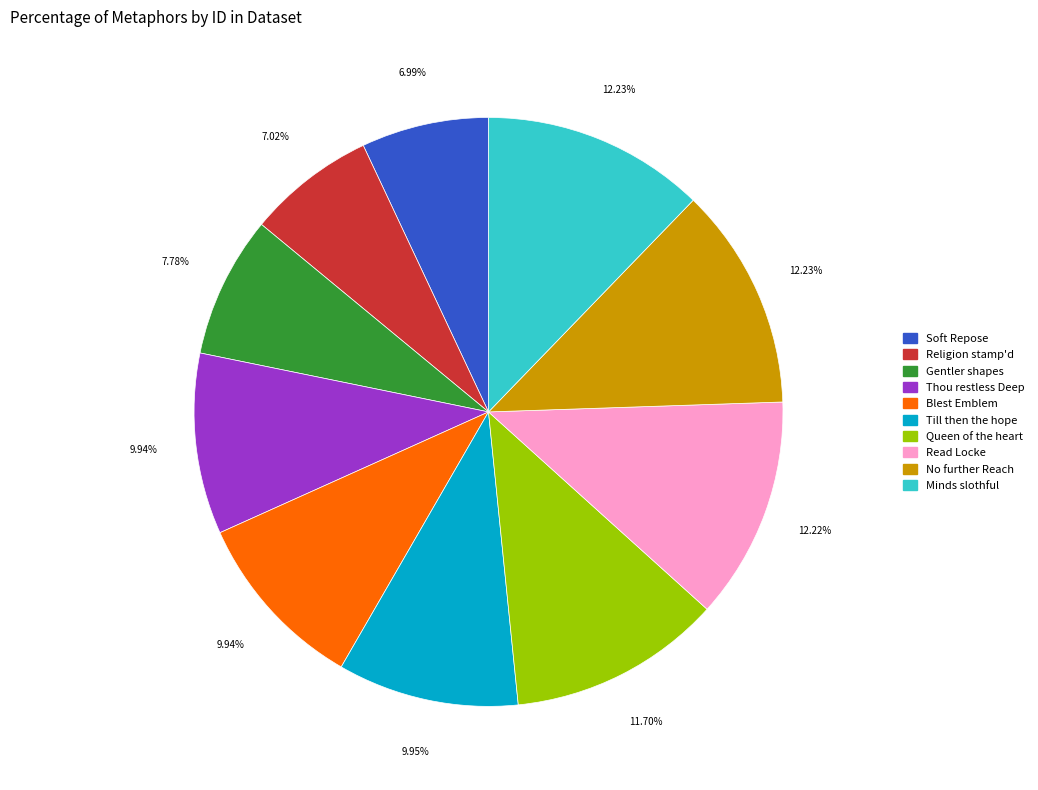

Is the sum of Till then the hope and Read Locke greater than half?

No